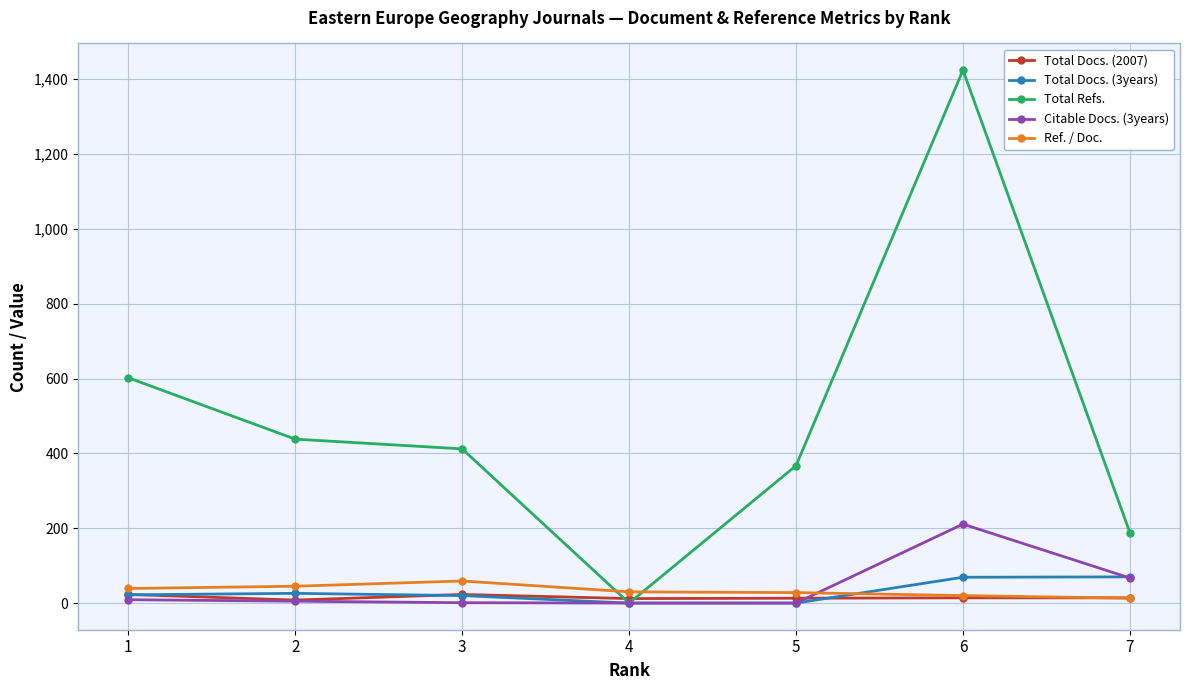

How many data points does each series have?

7